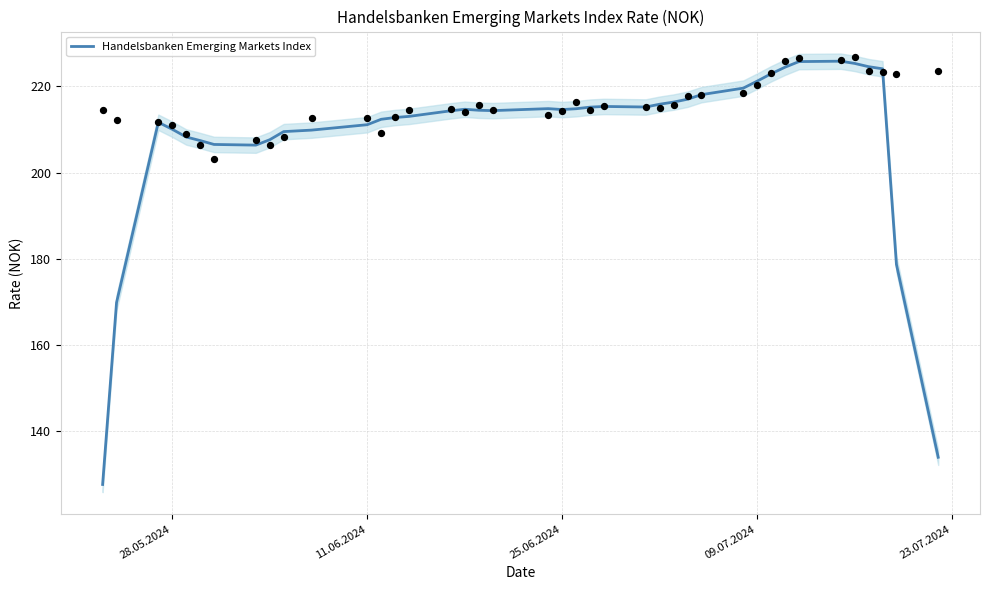

What is the maximum value for Handelsbanken Emerging Markets Index?

225.8